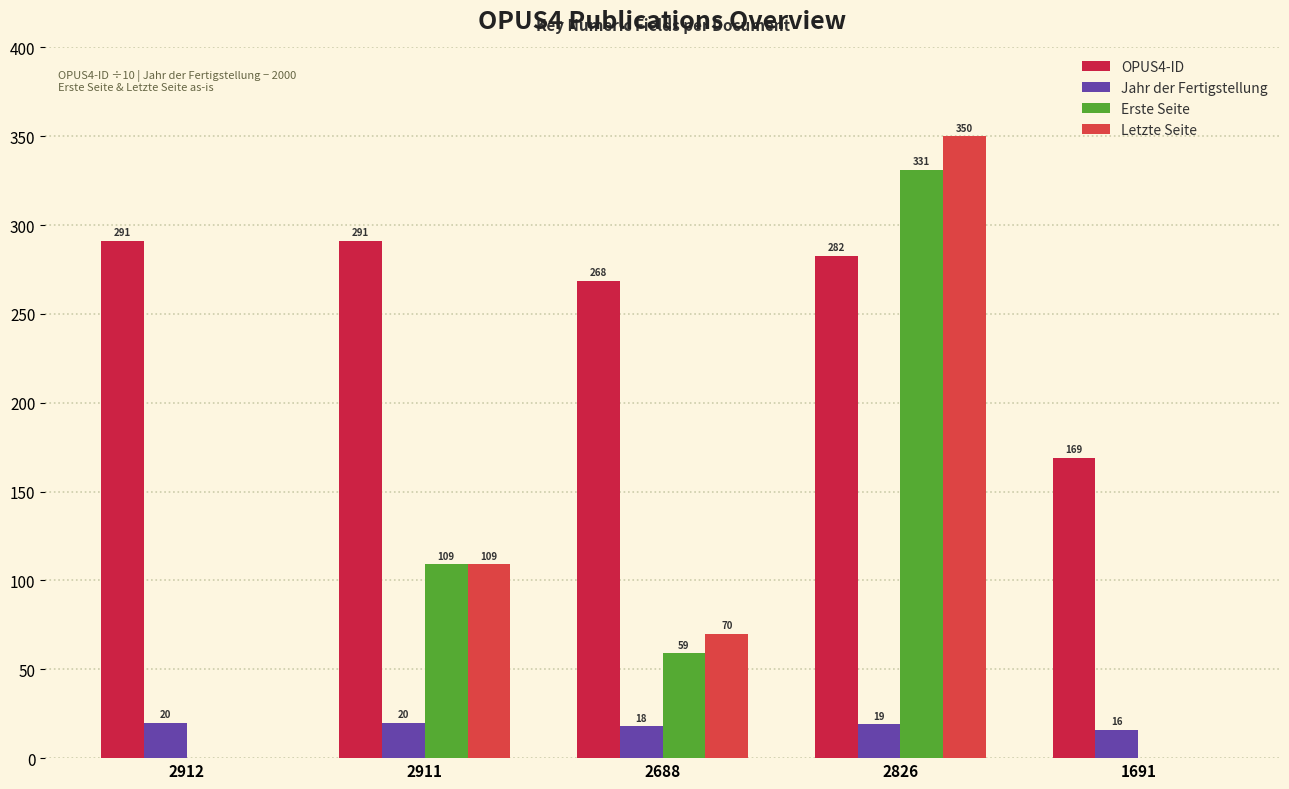

List the series in order of their peak value, highest first.

Letzte Seite, Erste Seite, OPUS4-ID, Jahr der Fertigstellung